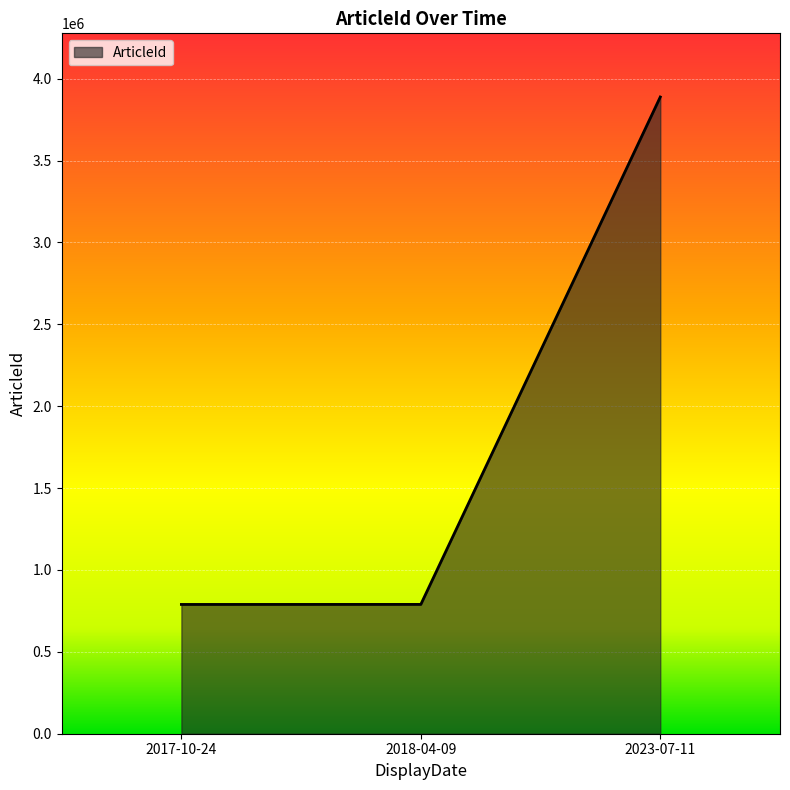

What is the sum of the values at 2018-04-09 and 2017-10-24?

1578999